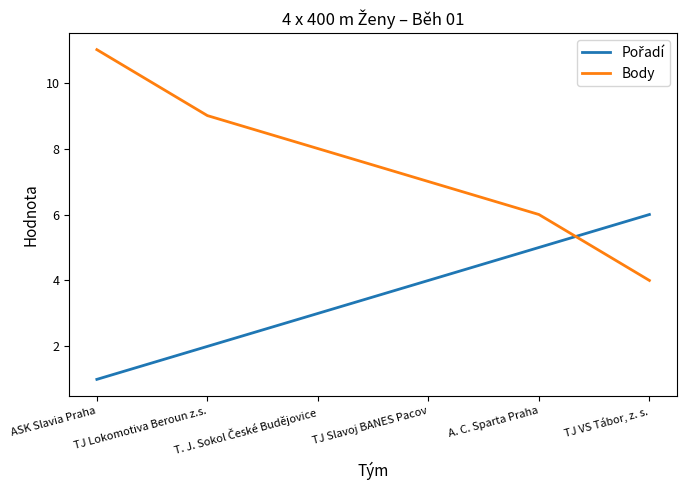

At how many categories does at least one series exceed 4?

6